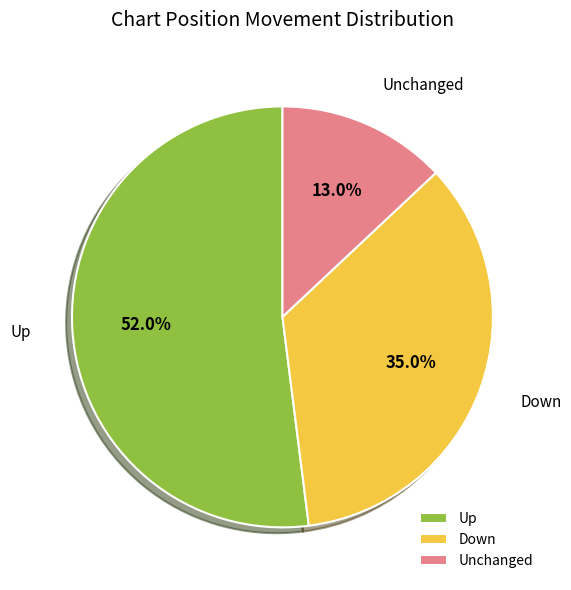

What is the smallest slice in the pie chart?

Unchanged